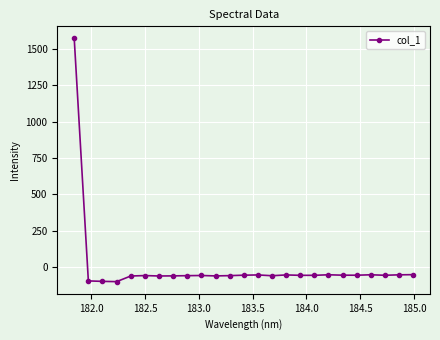

How many distinct data groups are displayed?

1